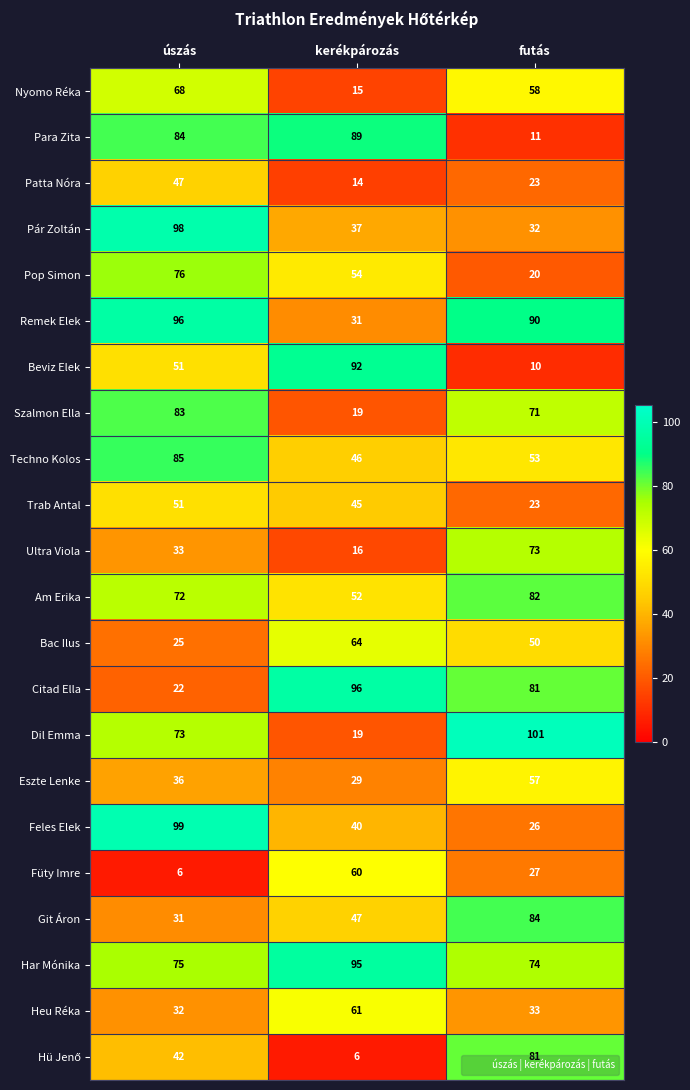

The Bac Ilus series shows 64 at kerékpározás. True or false?

True